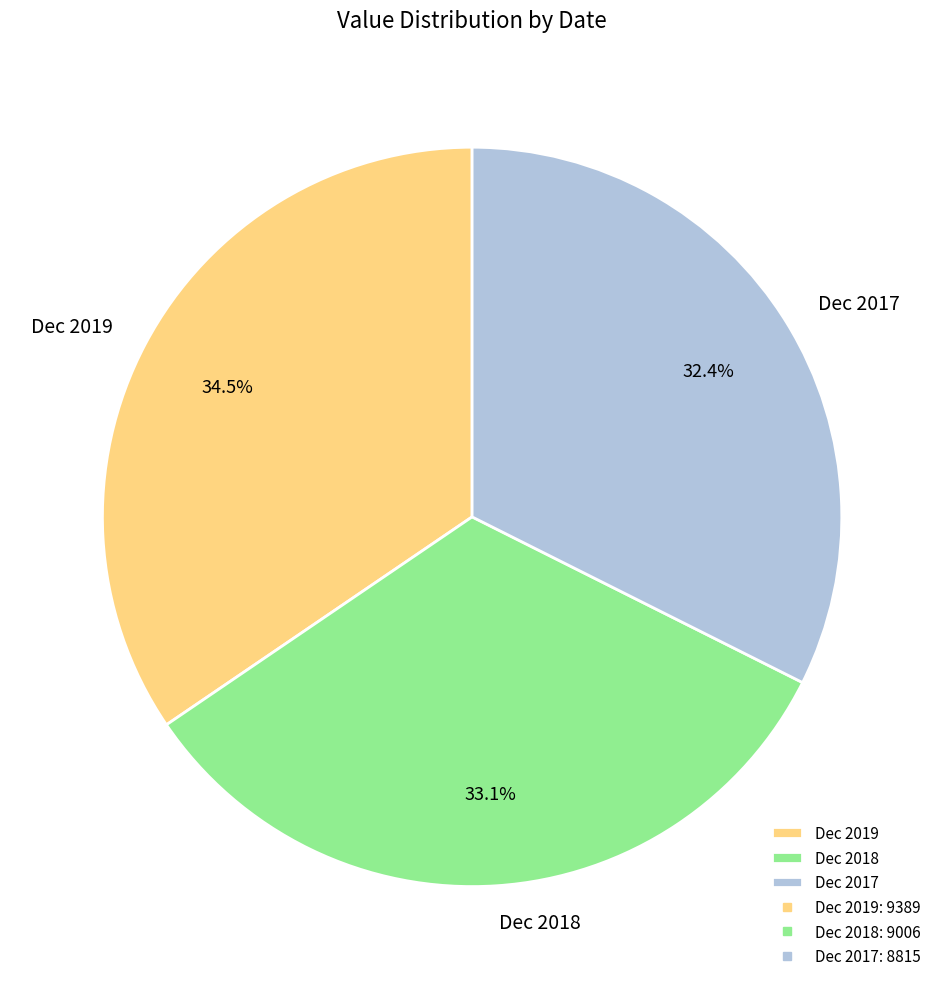

Is there a majority slice in this chart?

No